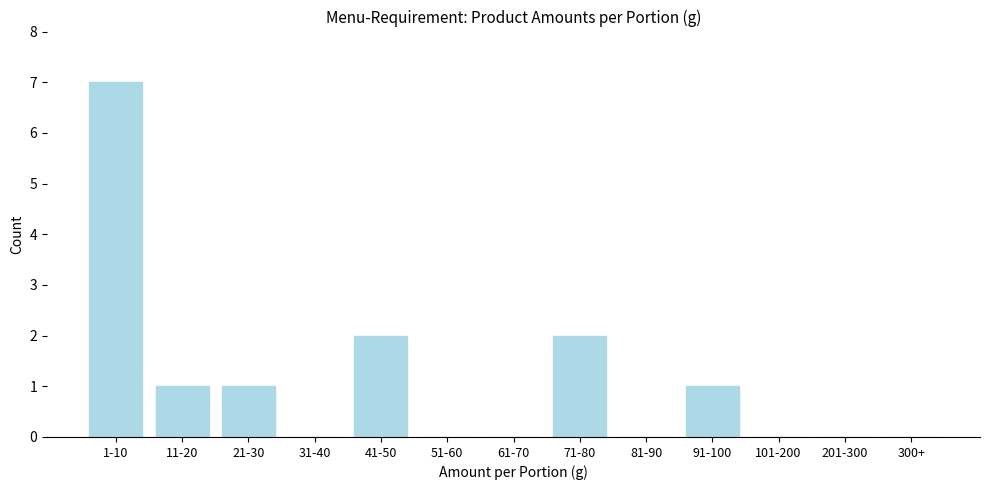

Reading left to right, transcribe all the data shown in this chart.

1-10=7	11-20=1	21-30=1	31-40=0	41-50=2	51-60=0	61-70=0	71-80=2	81-90=0	91-100=1	101-200=0	201-300=0	300+=0